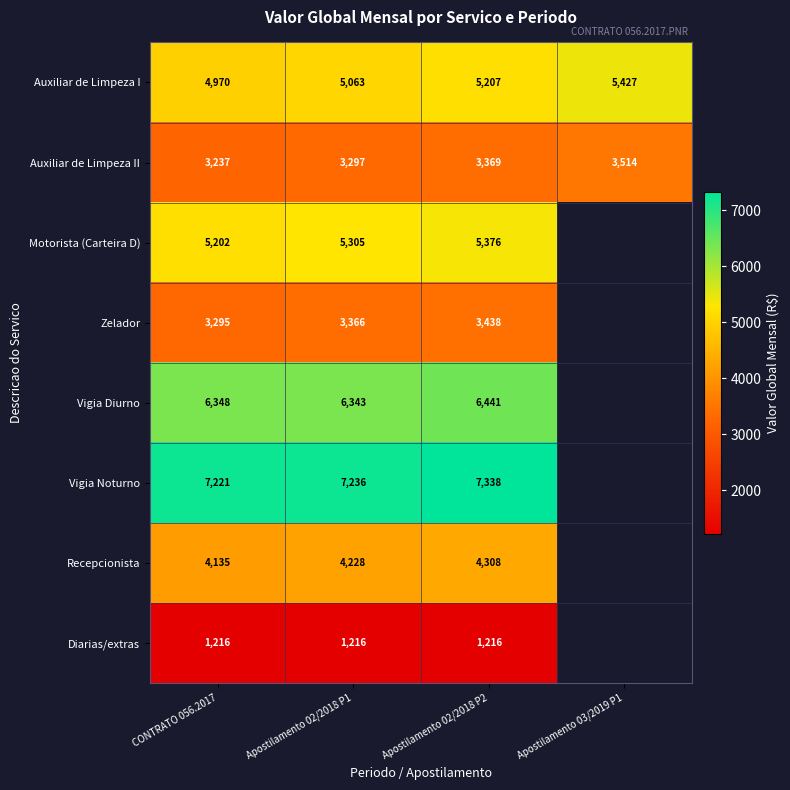

What is the smallest value displayed?

1215.9